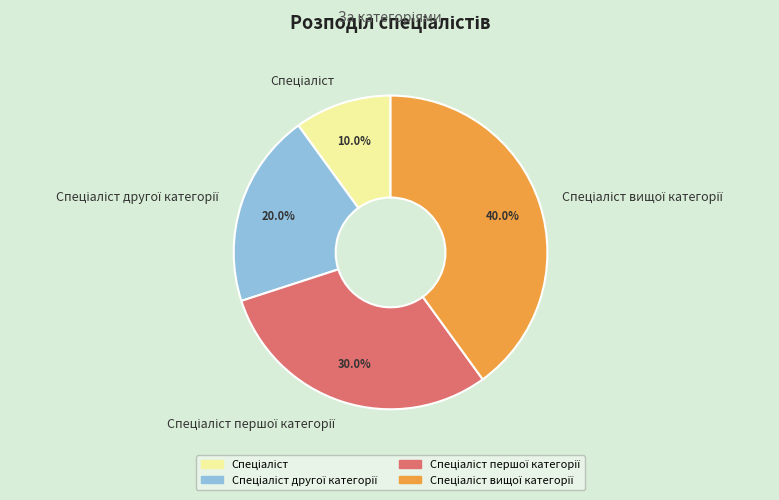

Is there any slice that represents more than half of the pie?

No